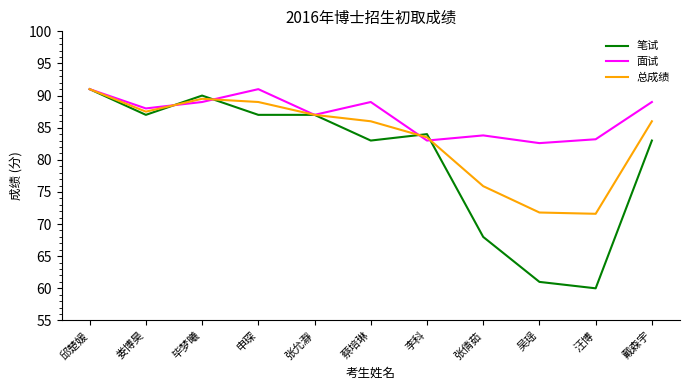

Does the chart have visible grid lines?

No